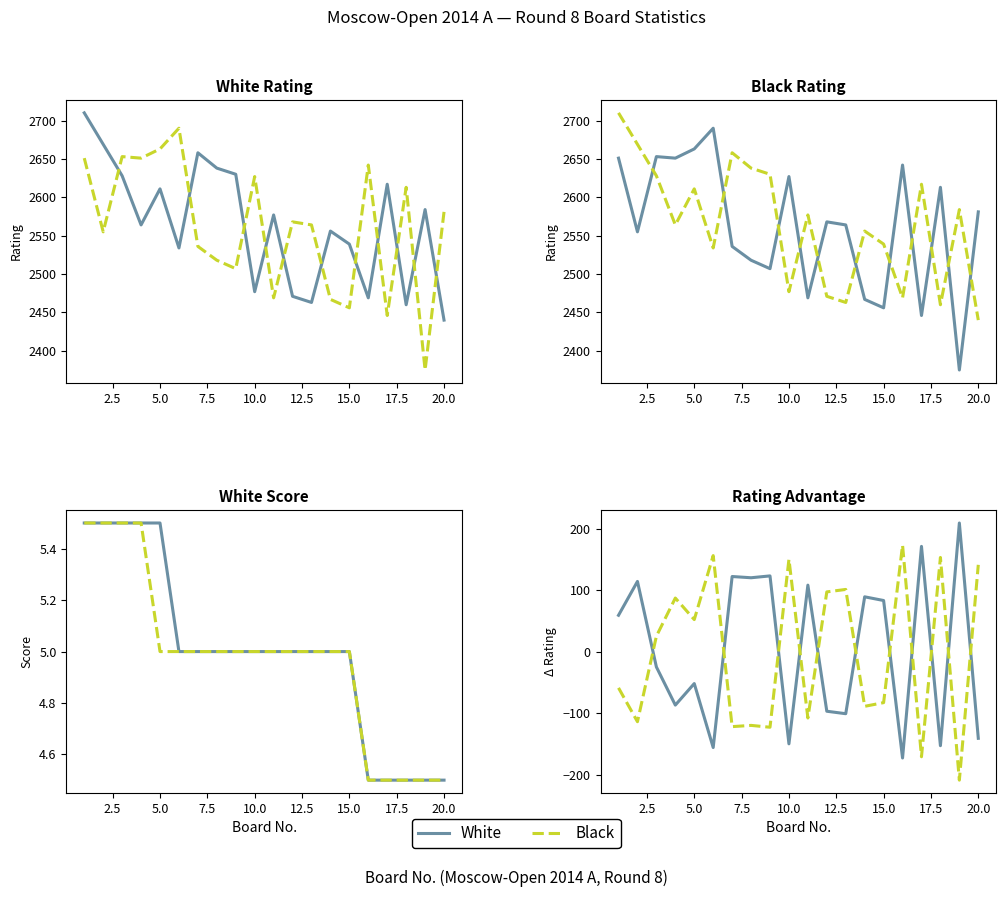

What is the value of the Black Rating point at the 5th from the left?

2663.0